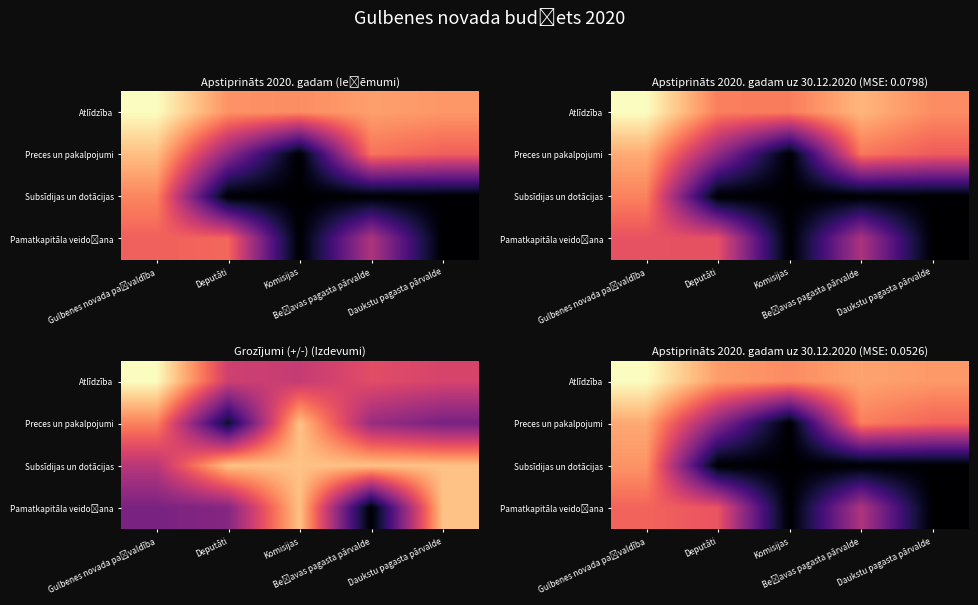

What is the greatest value displayed?

11.9